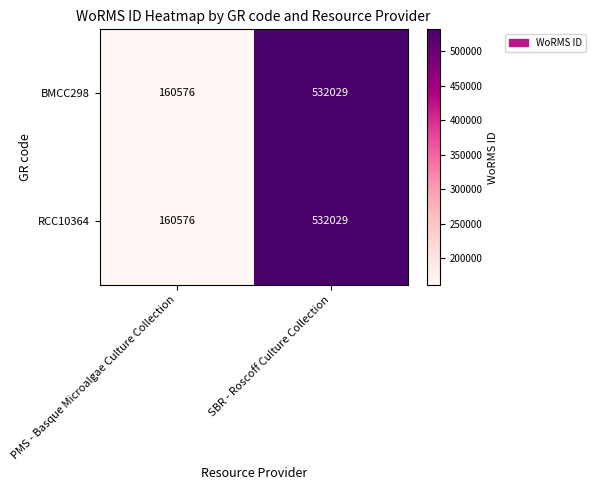

What is the difference between the maximum and minimum values in the RCC10364 series?

371453